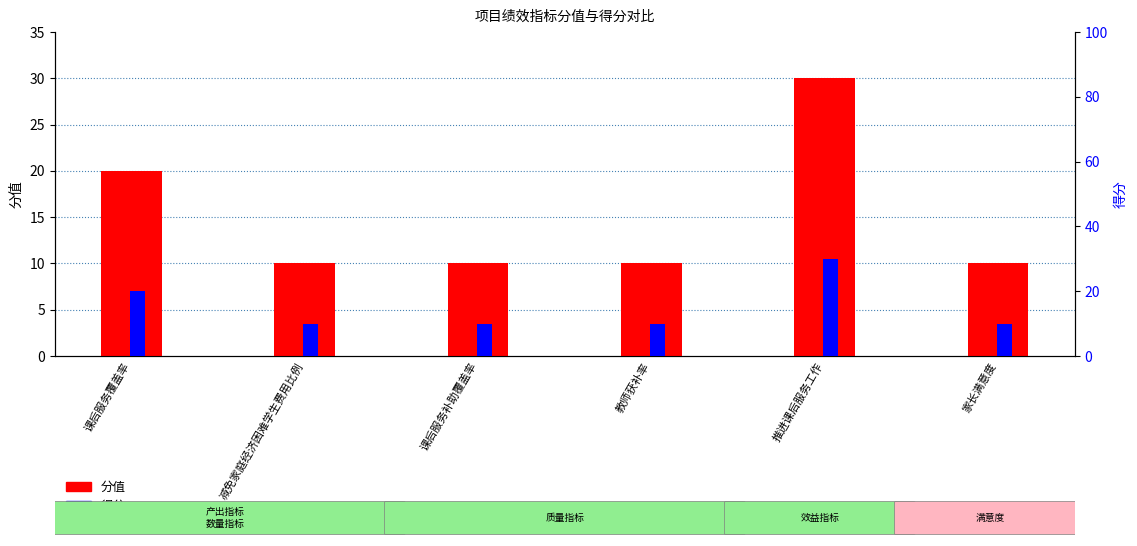

What is the value of the 得分 bar at the 3rd from the left?

10